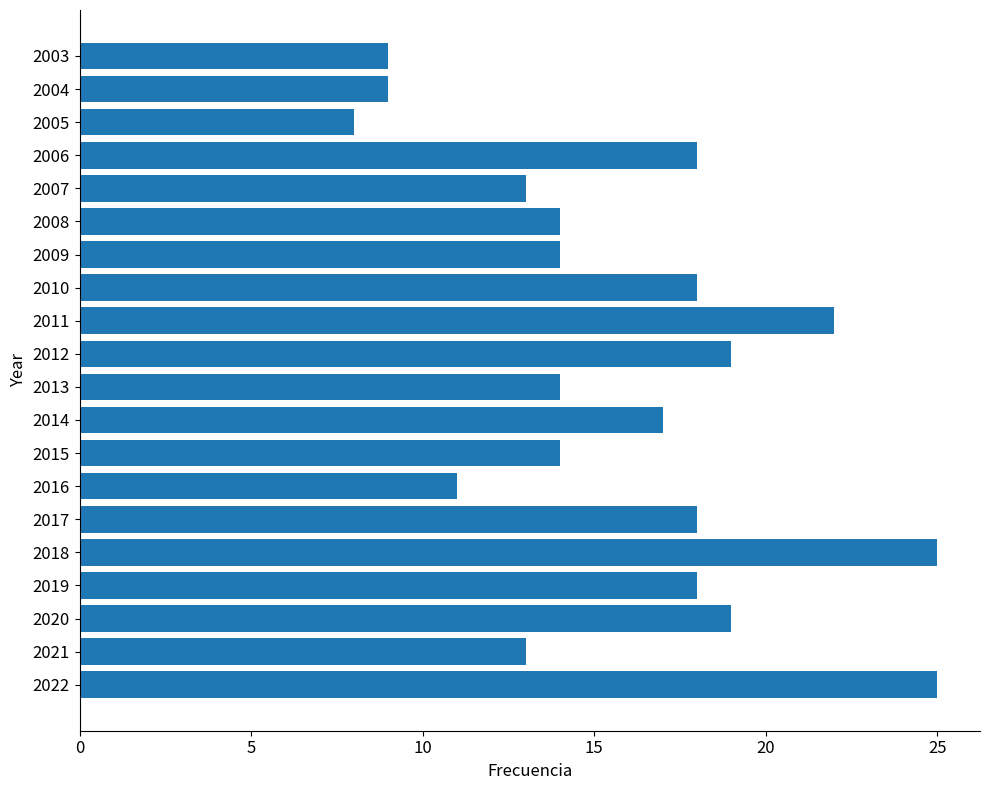

Which label corresponds to the smallest value in the chart?

2005